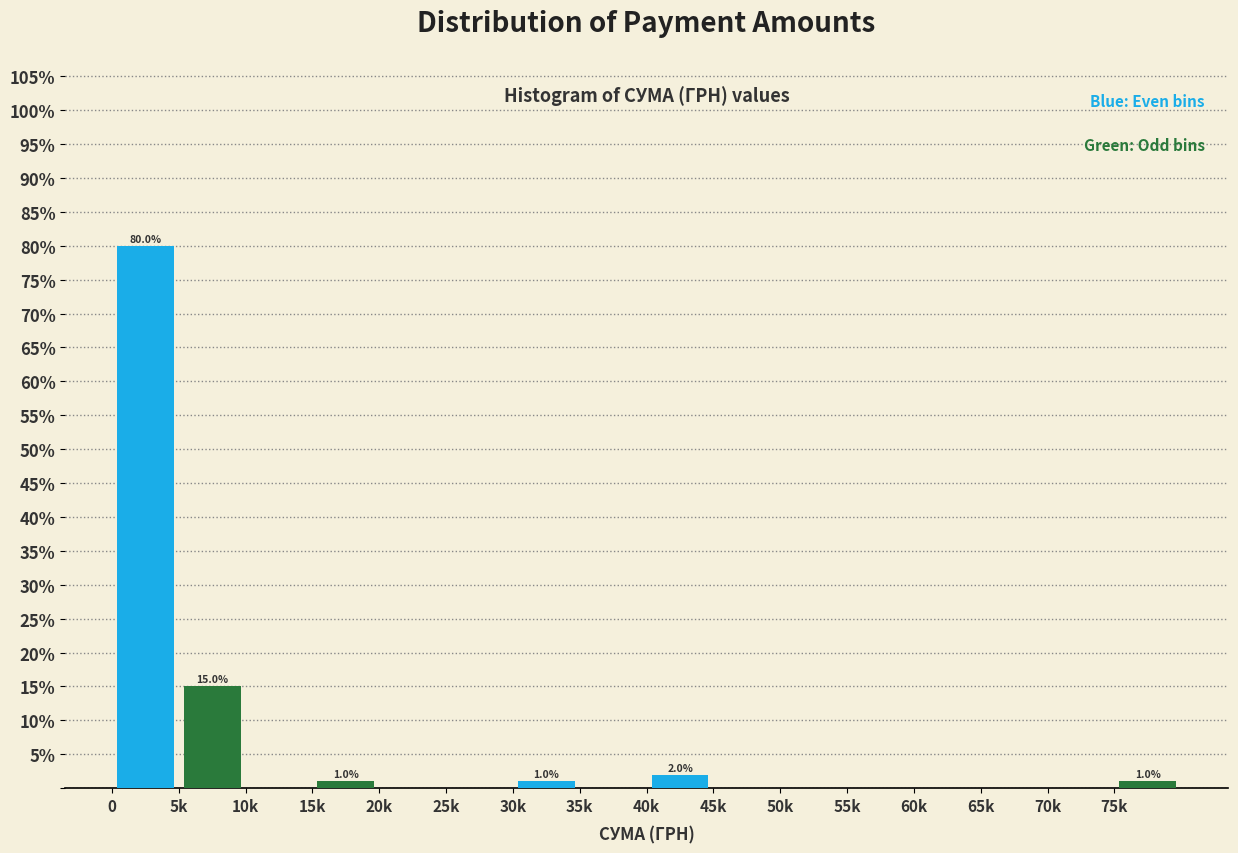

At which category is the sum across all series the highest?

5k